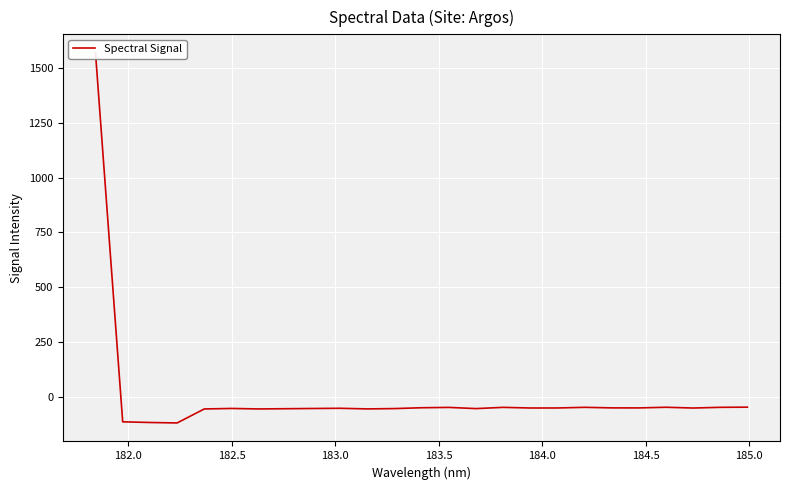

What is the smallest value displayed?

-120.3